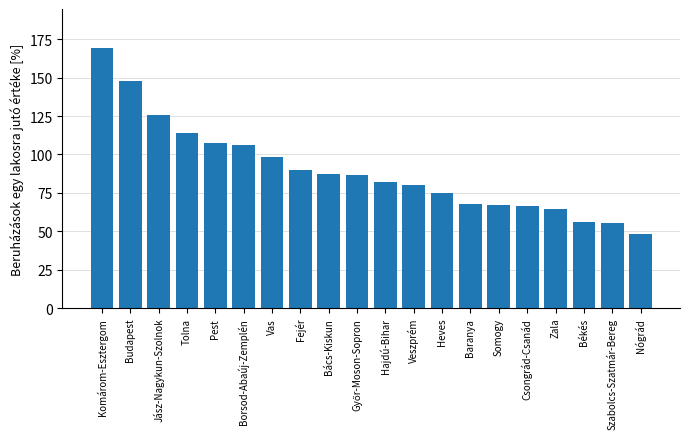

Between Borsod-Abaúj-Zemplén and Zala, which is larger?

Borsod-Abaúj-Zemplén